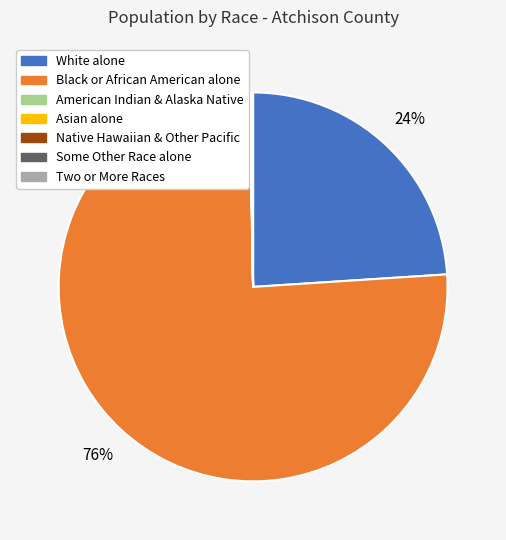

Does any single category account for the majority?

Yes